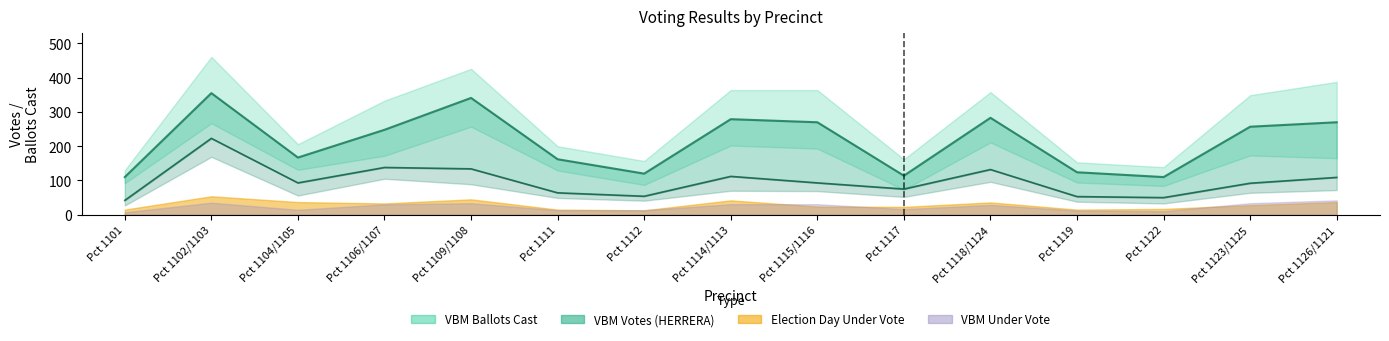

What is the sum of all VBM Under Vote values?

880